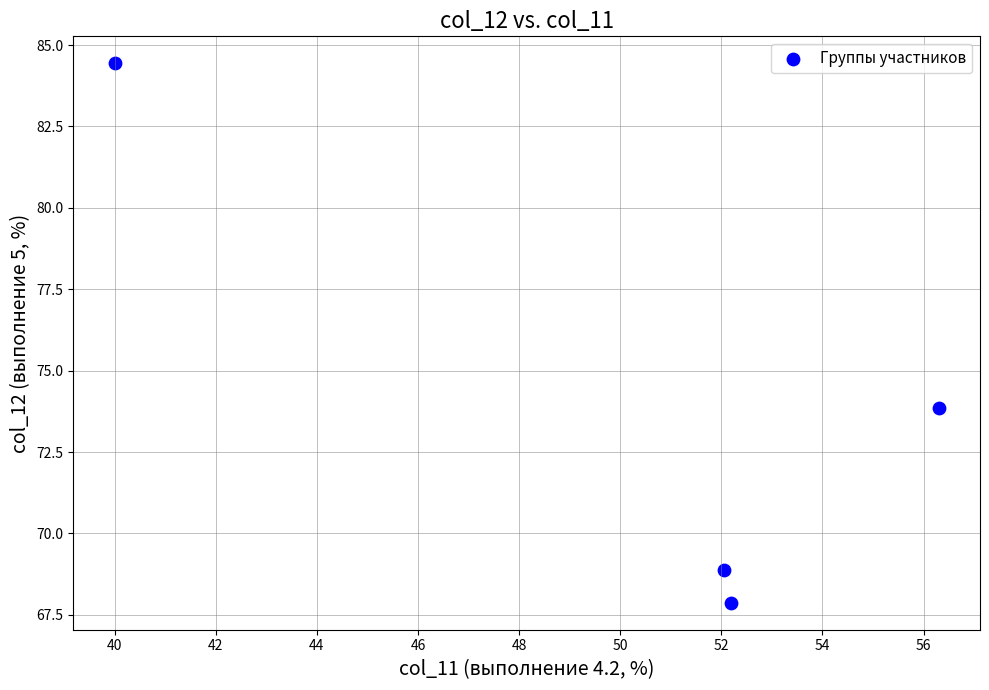

What is the range of Y values (max minus min)?

16.6